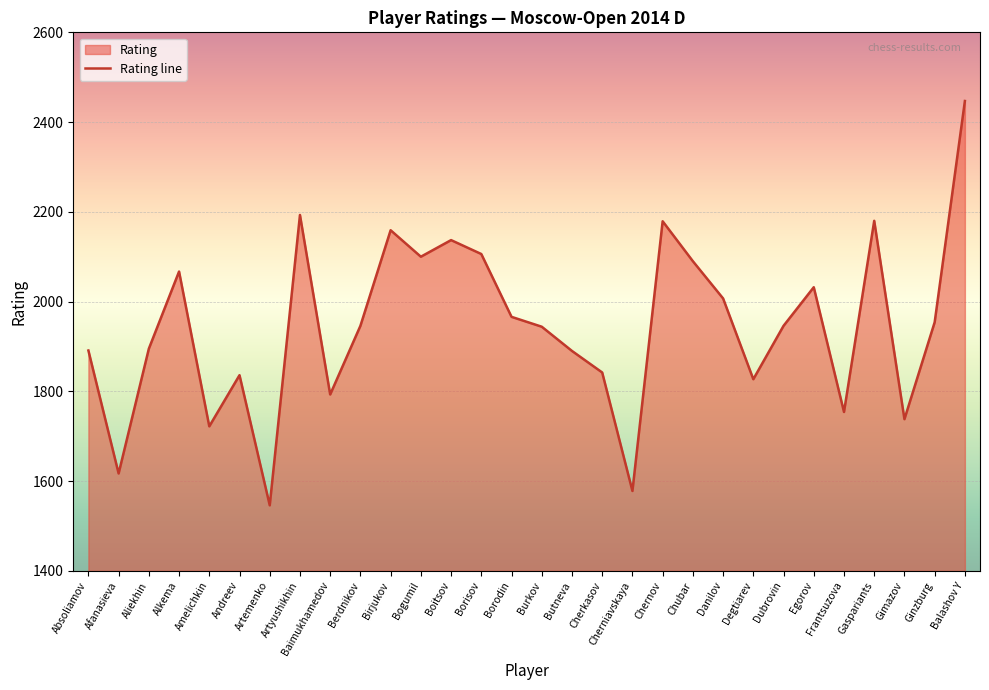

List the labels in order of value, smallest first.

Artemenko, Cherniavskaya, Afanasieva, Amelichkin, Gimazov, Frantsuzova, Baimukhamedov, Degtiarev, Andreev, Cherkasov, Butneva, Absoliamov, Aliekhin, Burkov, Berdnikov, Dubrovin, Ginzburg, Borodin, Danilov, Egorov, Alkema, Chubar, Bogumil, Borisov, Boitsov, Birjukov, Chernov, Gaspariants, Artyushikhin, Balashov Y